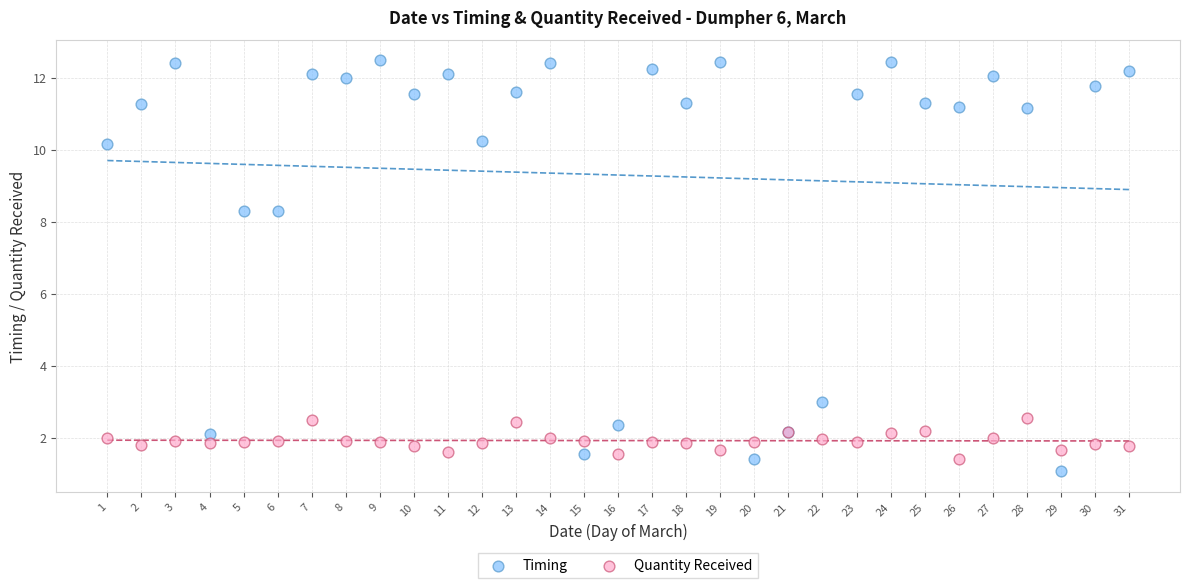

Which series has the widest spread of Y values?

Timing